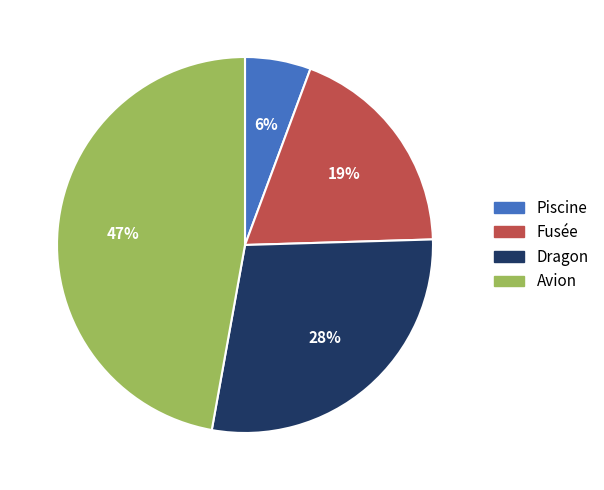

Between Fusée and Dragon, which is larger?

Dragon